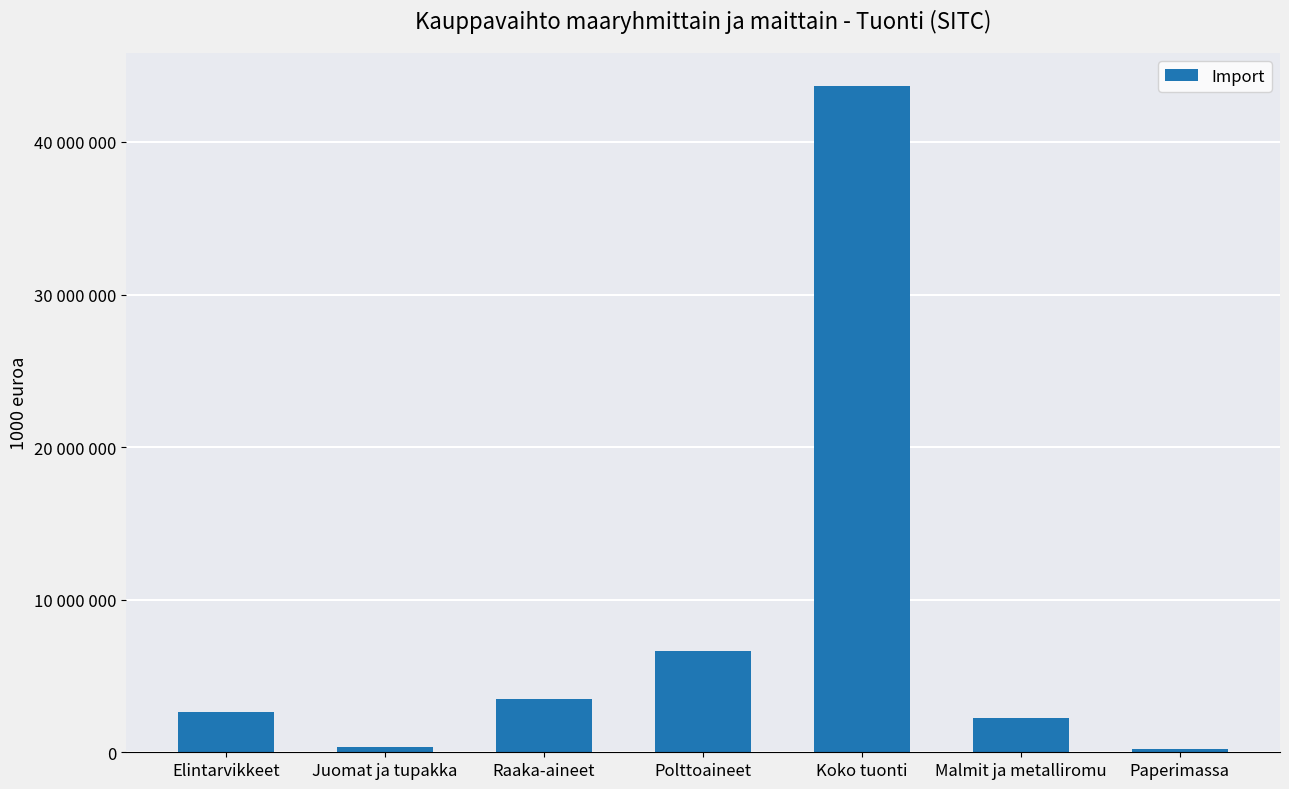

What value does the data have at Malmit ja metalliromu, to the nearest 100?

2275100